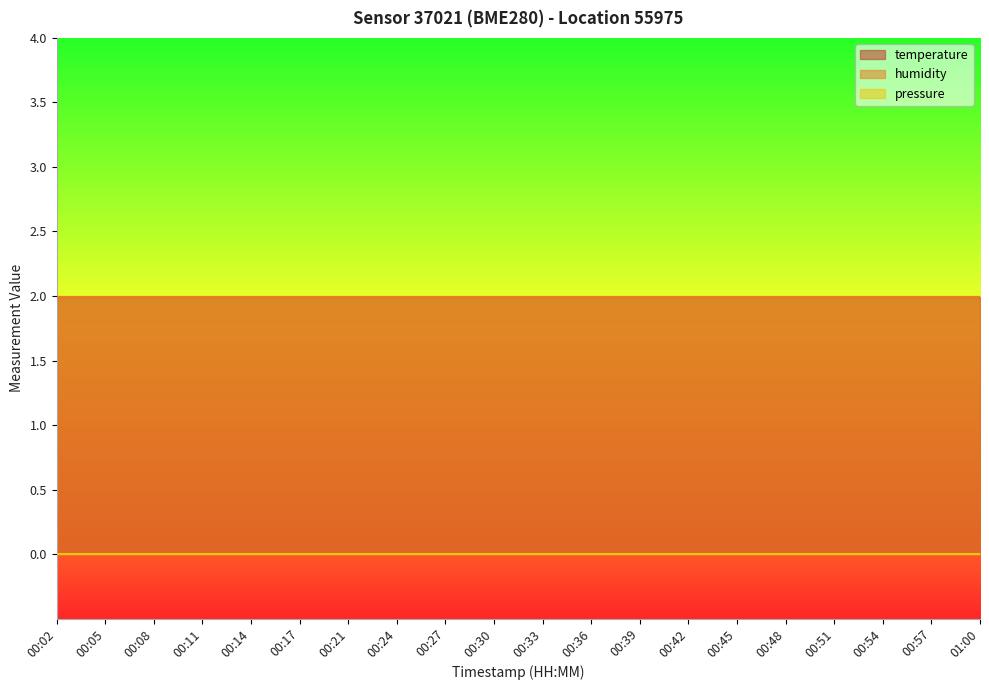

What are all the series names shown in the legend?

temperature, humidity, pressure